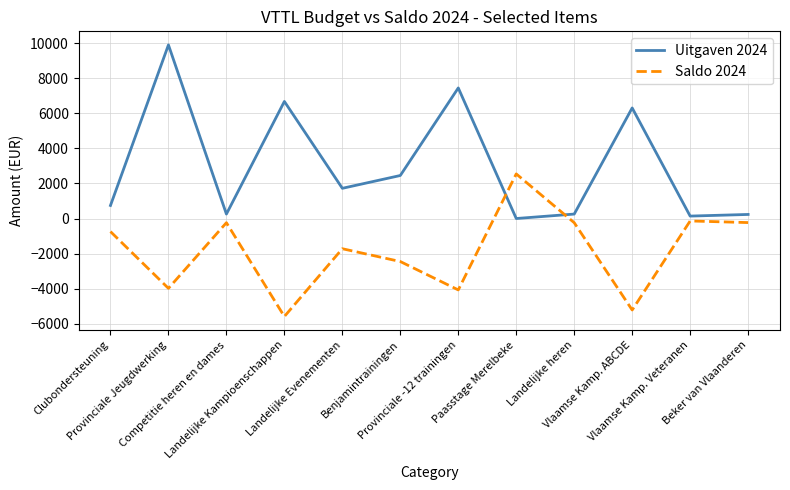

What is the sum of all Saldo 2024 values?

-22084.1